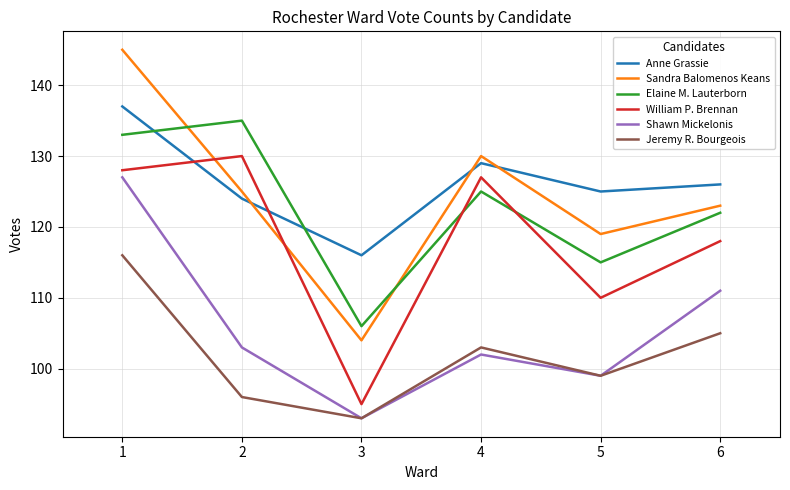

What are all the series names shown in the legend?

Anne Grassie, Sandra Balomenos Keans, Elaine M. Lauterborn, William P. Brennan, Shawn Mickelonis, Jeremy R. Bourgeois